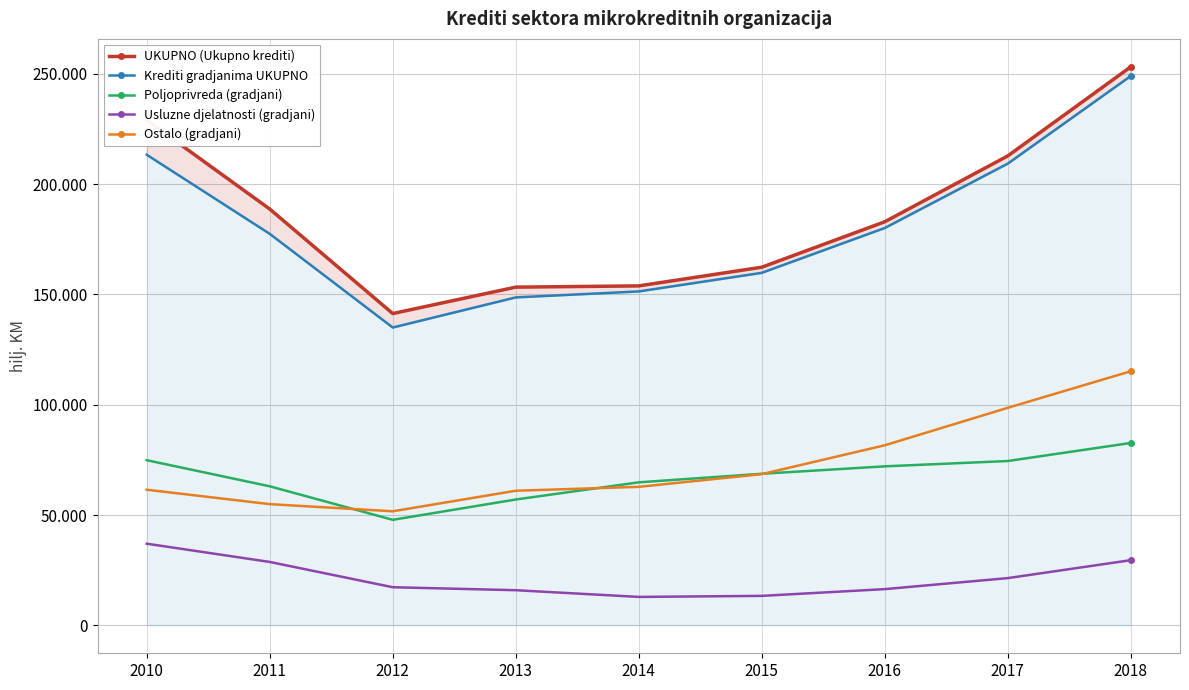

Rank the categories by Ostalo (gradjani) value from highest to lowest.

2018, 2017, 2016, 2015, 2014, 2010, 2013, 2011, 2012